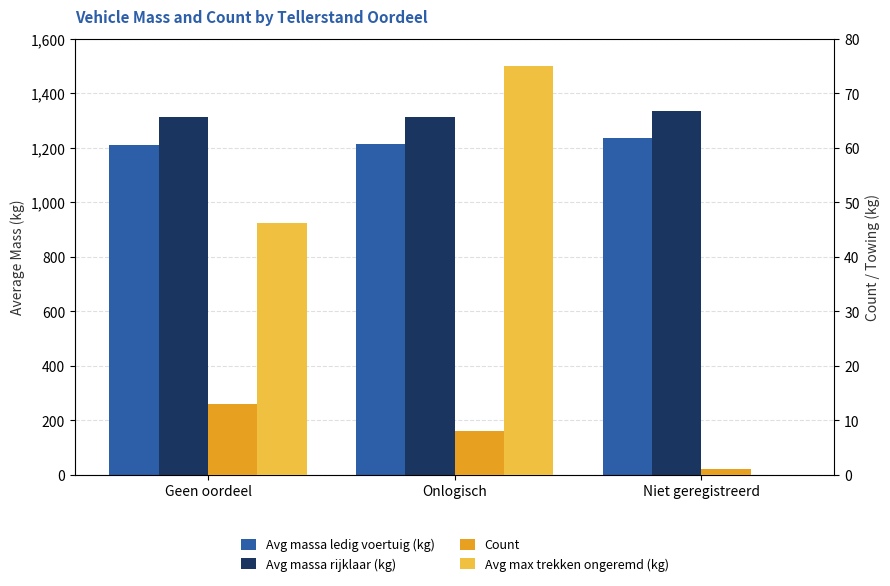

What is the sum of the Avg max trekken ongeremd (kg) values at Geen oordeel and Onlogisch?

121.2